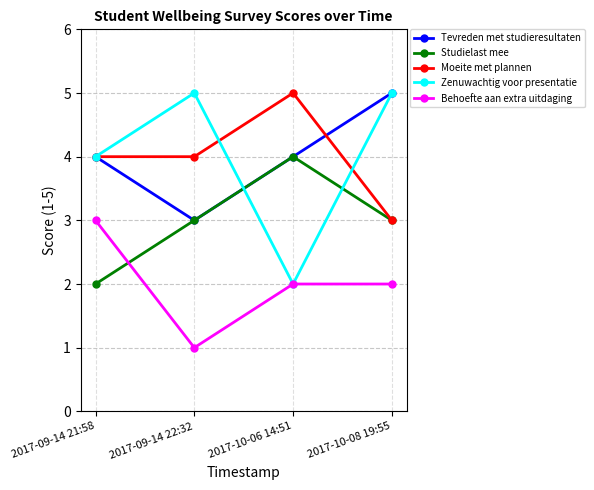

True or false: Behoefte aan extra uitdaging has a value of 1 at 2017-09-14 22:32.

True